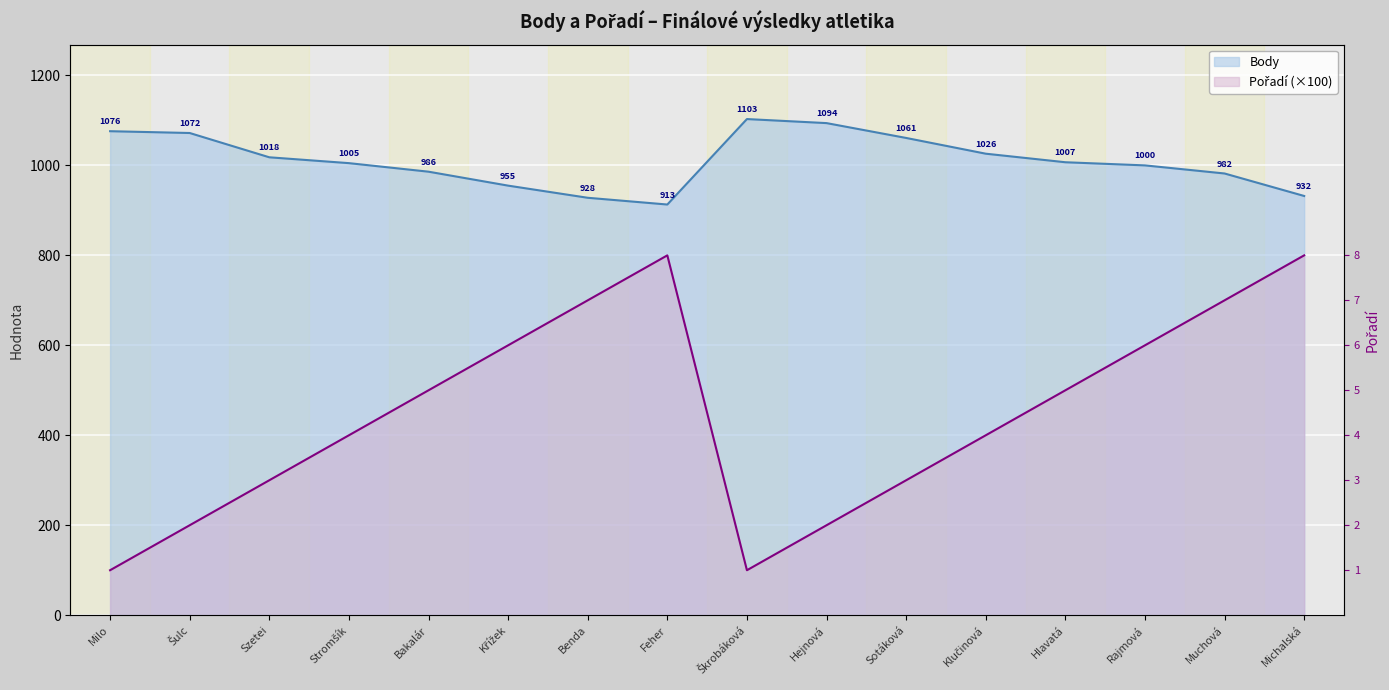

True or false: Body has more than 0 interior local peaks.

True